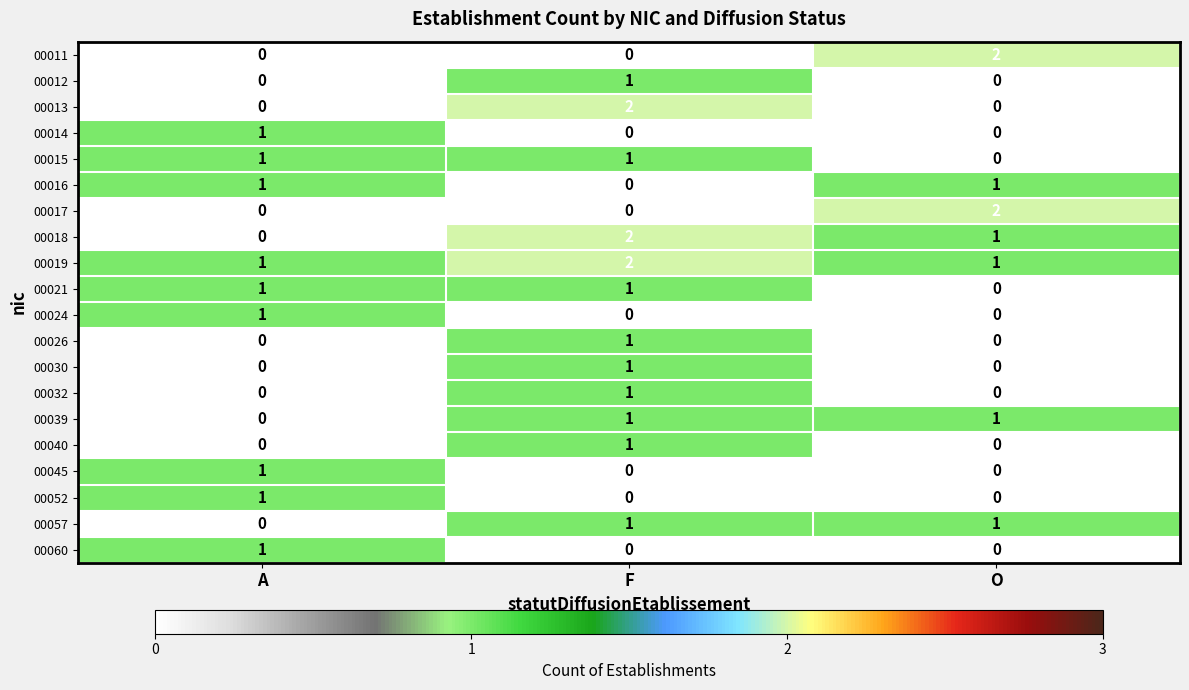

Where is 00018 nearest to the value 1?

O